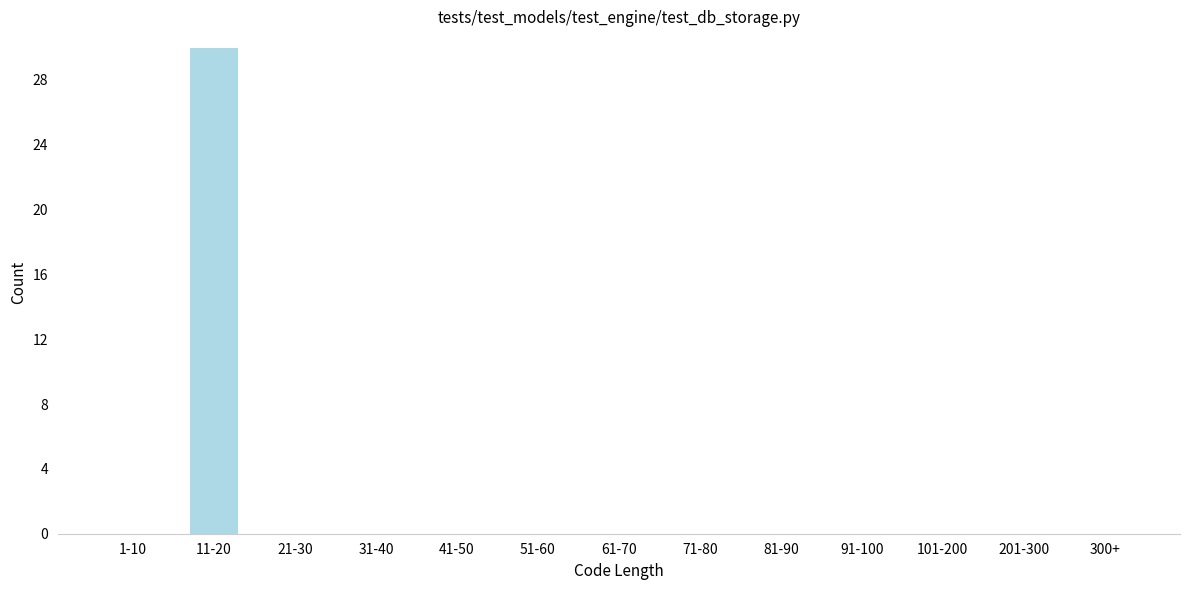

Reading left to right, list all the values displayed in this chart.

1-10=0	11-20=30	21-30=0	31-40=0	41-50=0	51-60=0	61-70=0	71-80=0	81-90=0	91-100=0	101-200=0	201-300=0	300+=0